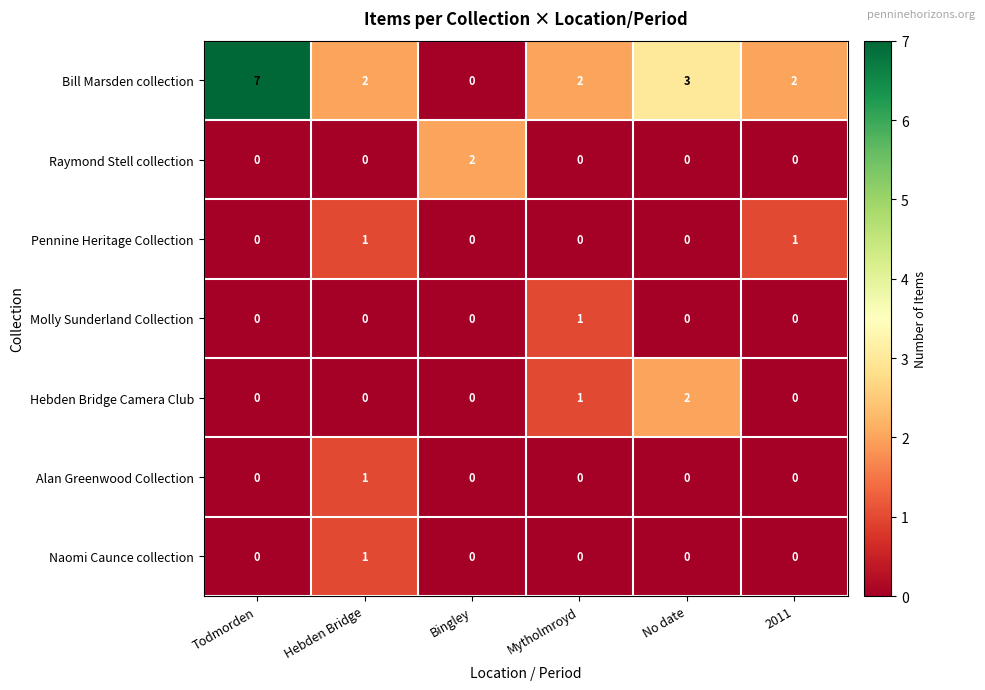

At which category is the sum across all series the highest?

Todmorden